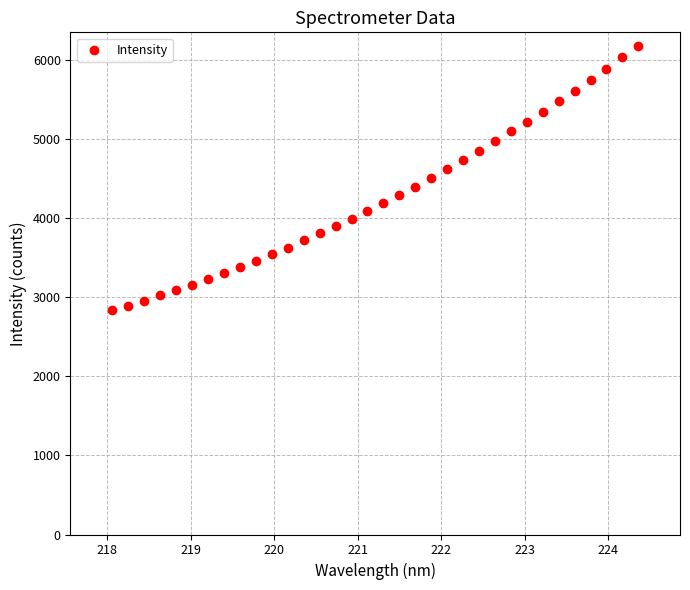

What is the range of X values (max minus min)?

6.3